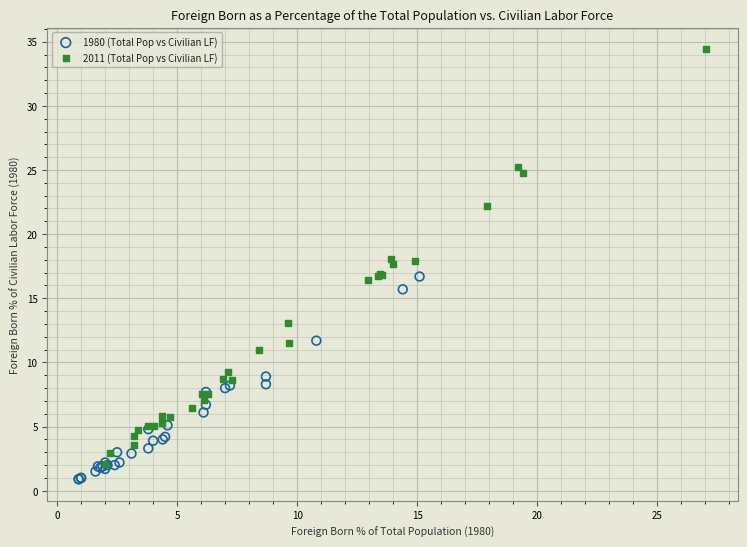

Which series contains the highest Y value?

2011 (Total Pop vs Civilian LF)